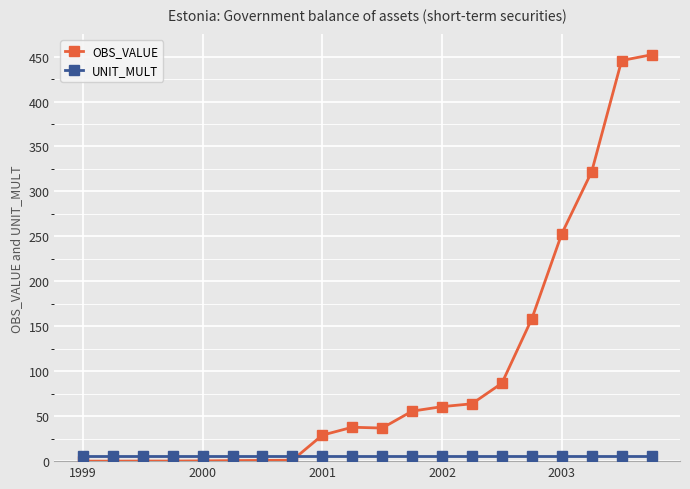

List the series in order of their overall mean, highest first.

OBS_VALUE, UNIT_MULT